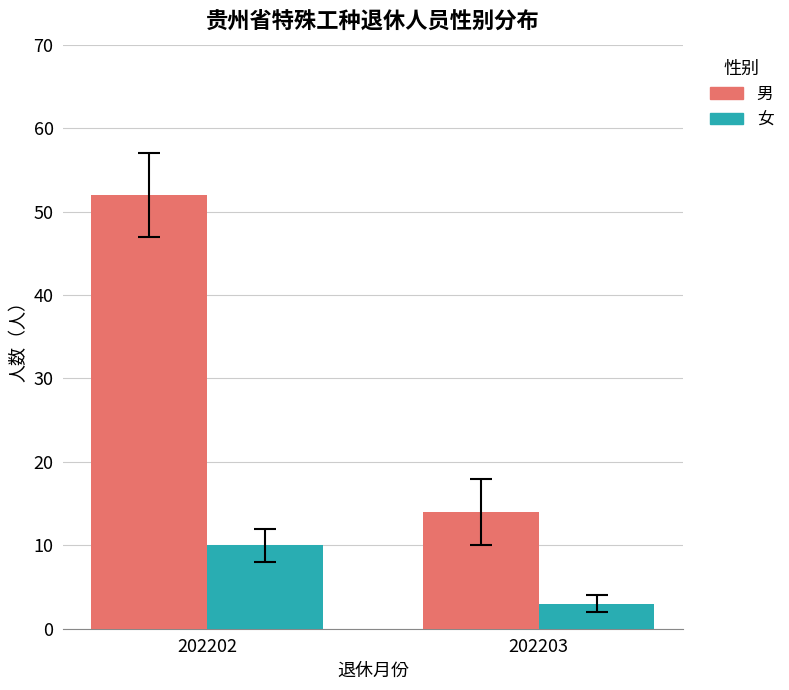

Reading left to right, transcribe all the data shown in this chart.

男: 52	14
女: 10	3